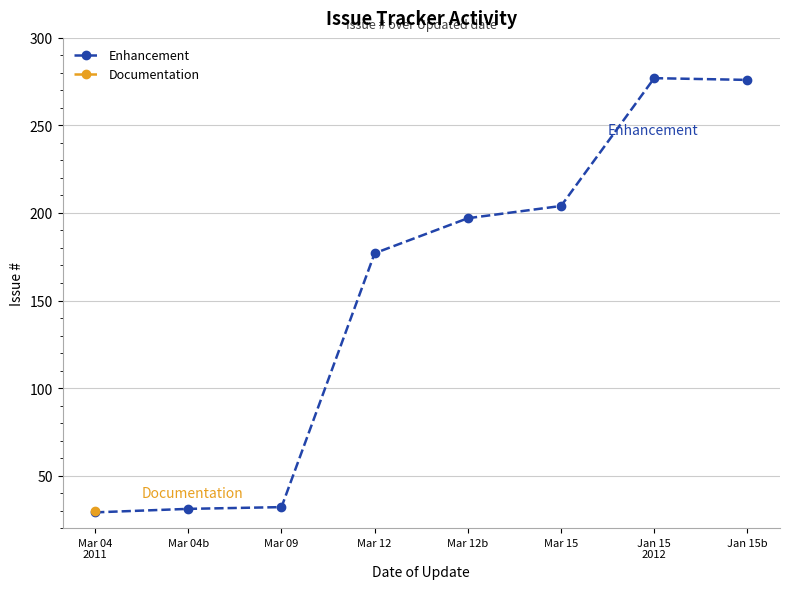

What is the difference between the maximum and minimum values?

248